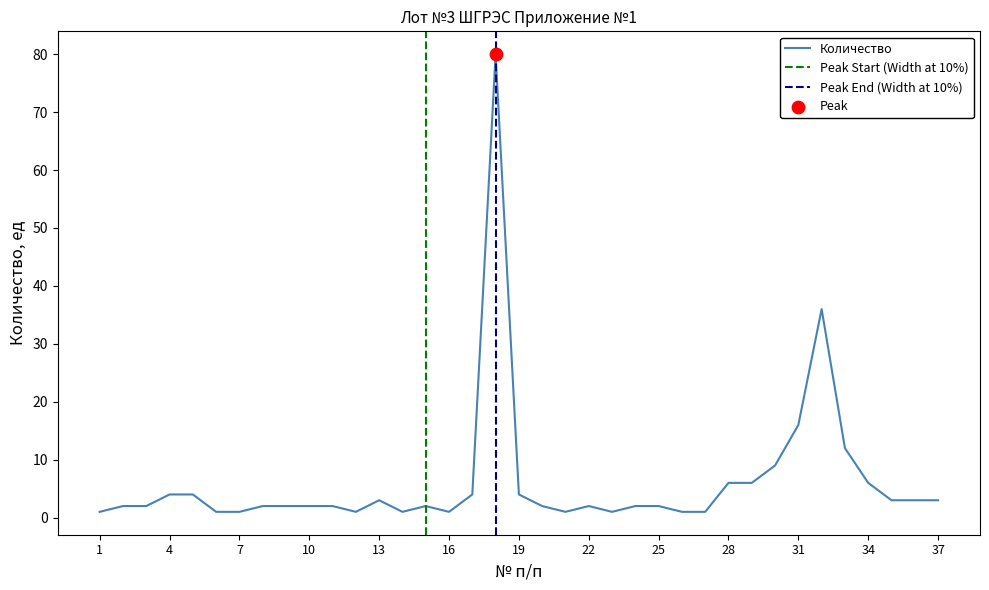

Between 5 and 27, which is larger?

5